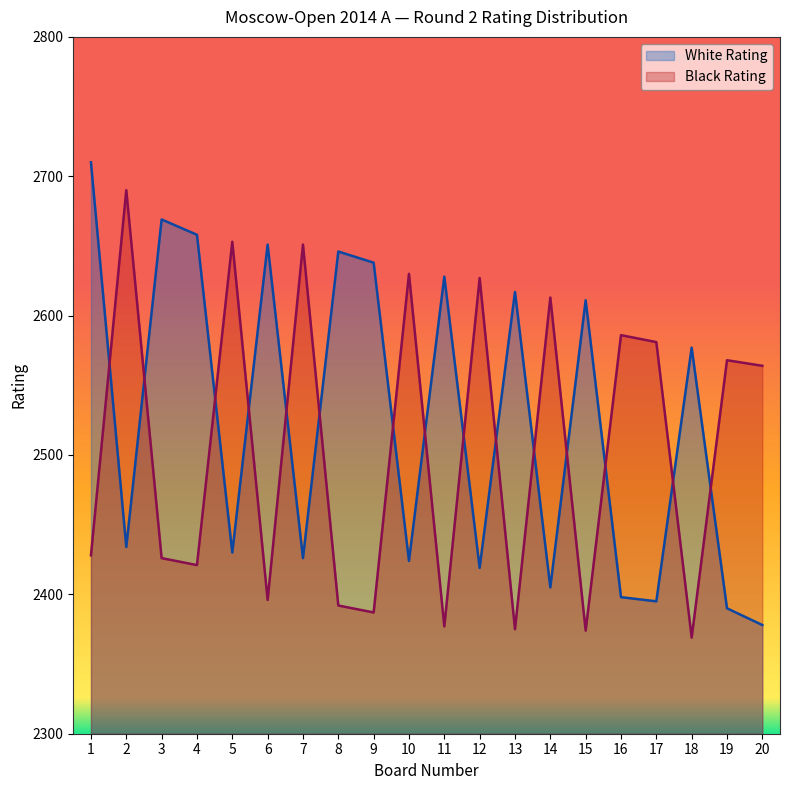

What are all the series names shown in the legend?

White Rating, Black Rating